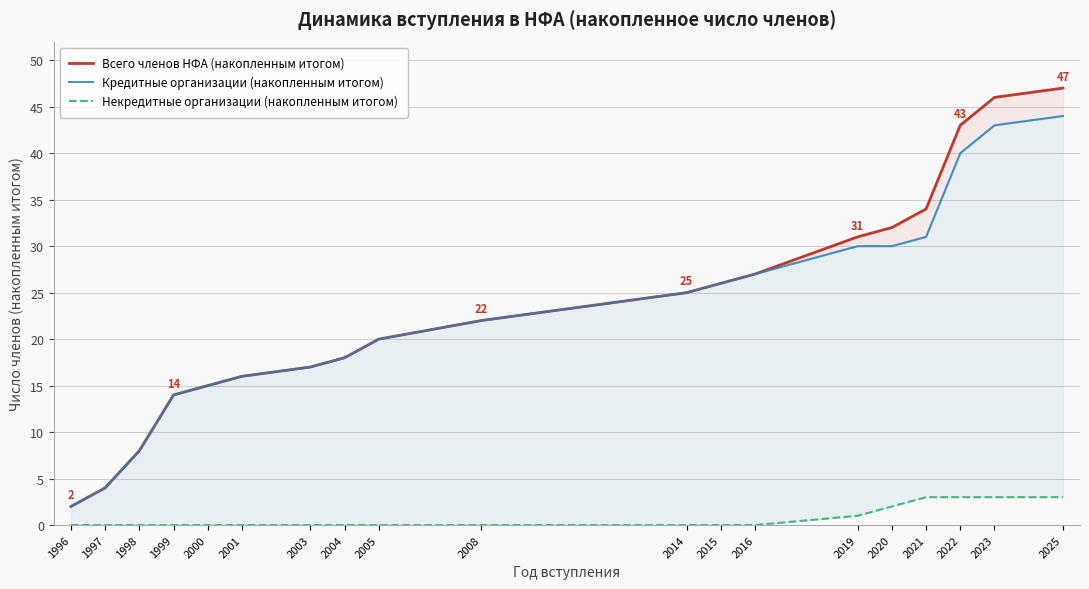

True or false: Некредитные организации (накопленным итогом) has more than 1 interior local peaks.

False